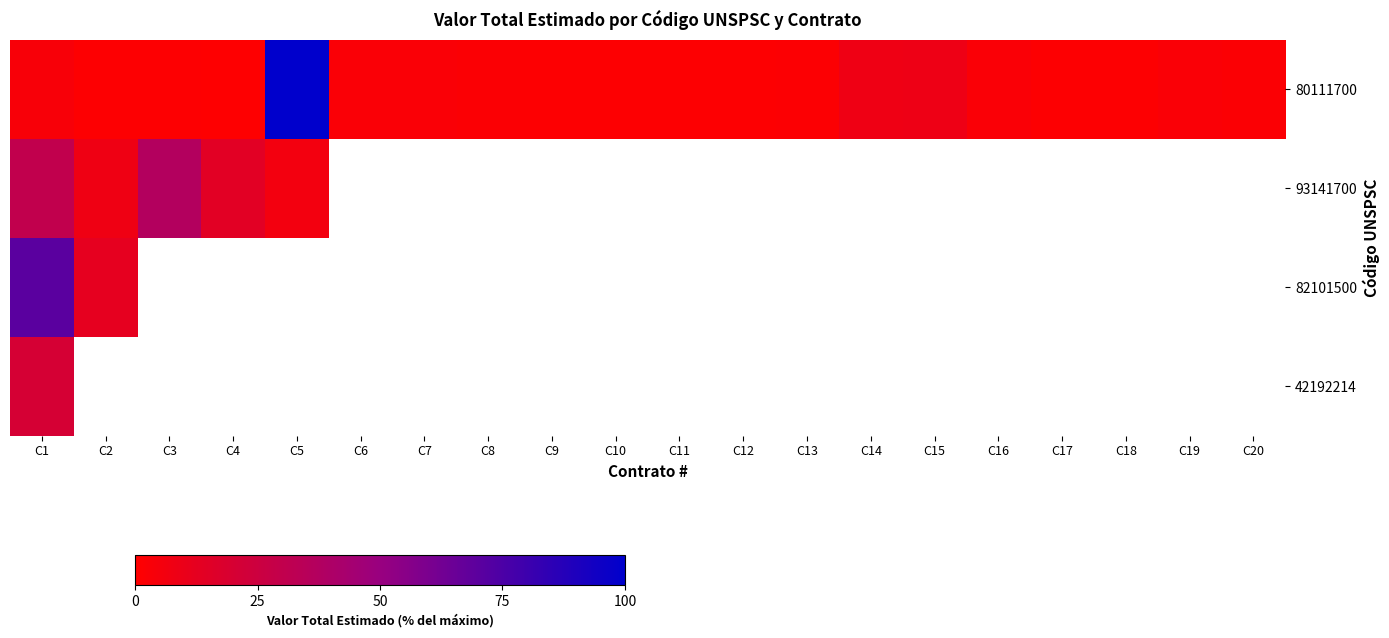

Rank the series by their maximum value, from highest to lowest.

80111700, 82101500, 93141700, 42192214